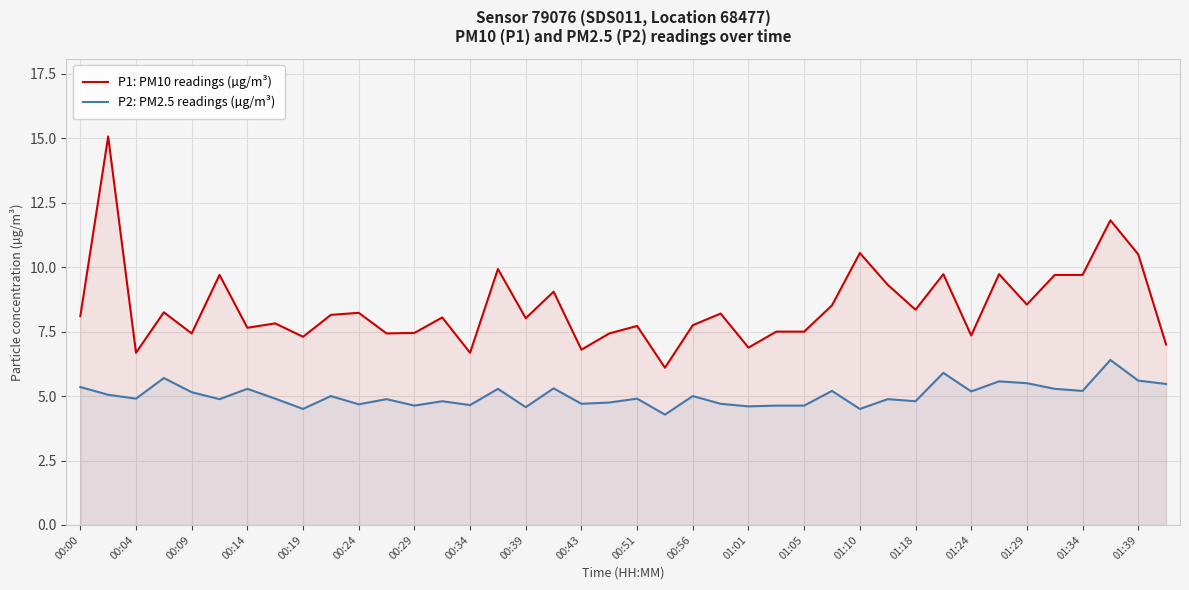

Which series has the largest total across all categories?

P1: PM10 readings (µg/m³)